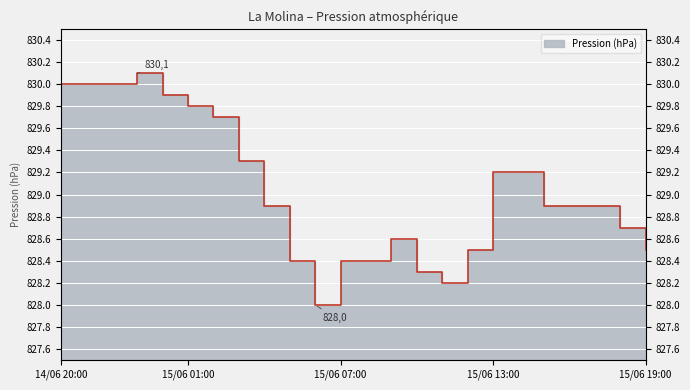

What is the value of the 4th point from the left?

830.1